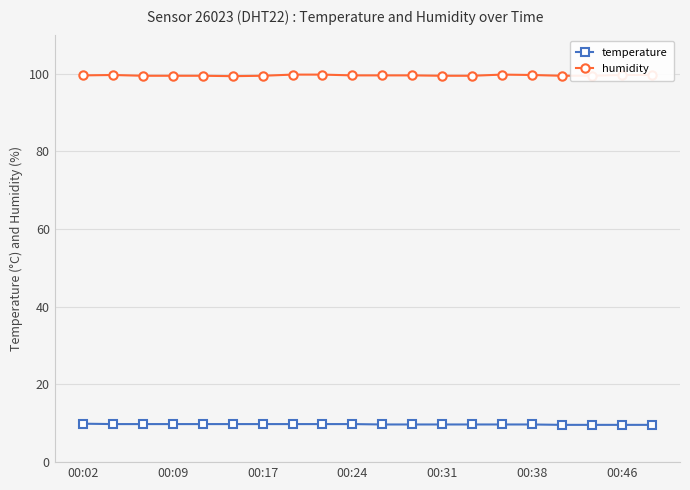

True or false: humidity has more than 1 points higher than both neighbors.

True